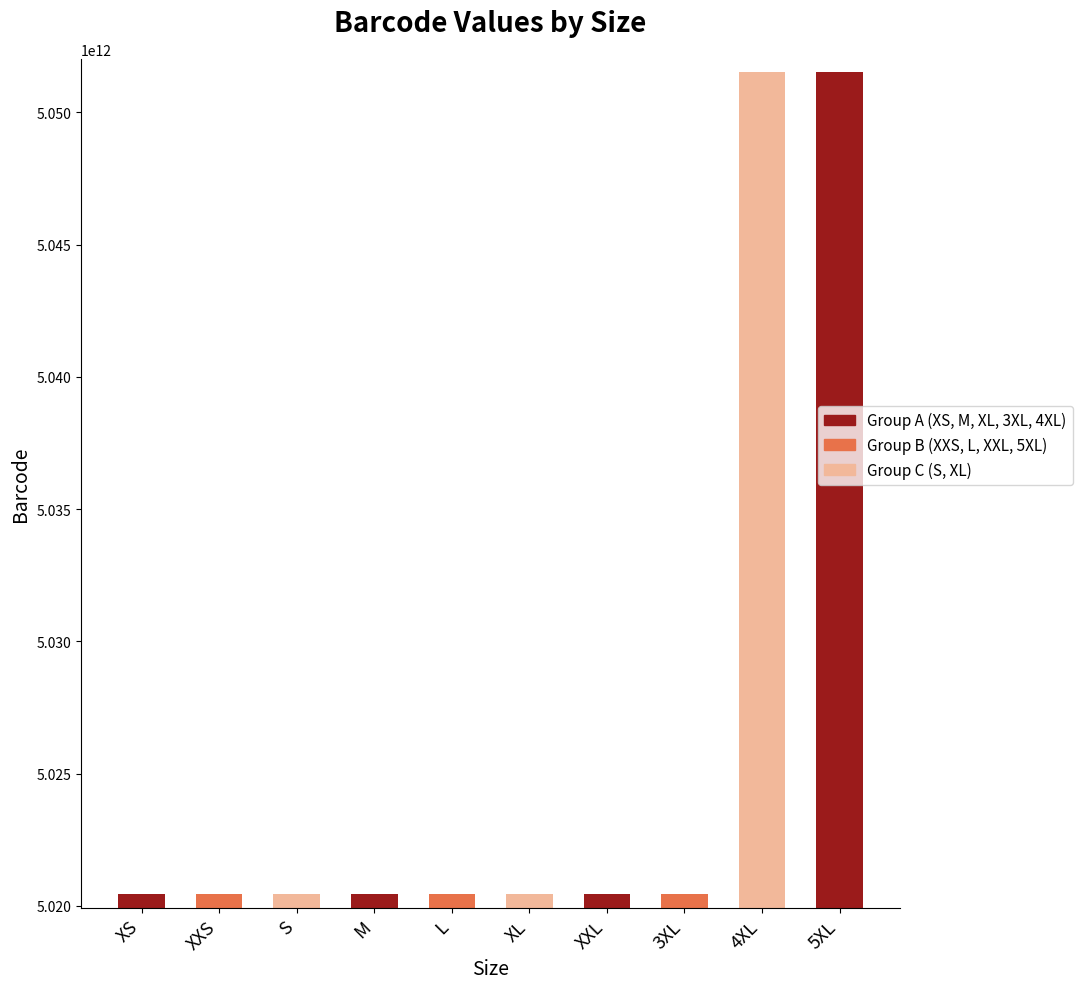

What value does the data have at 5XL?

5051522950293